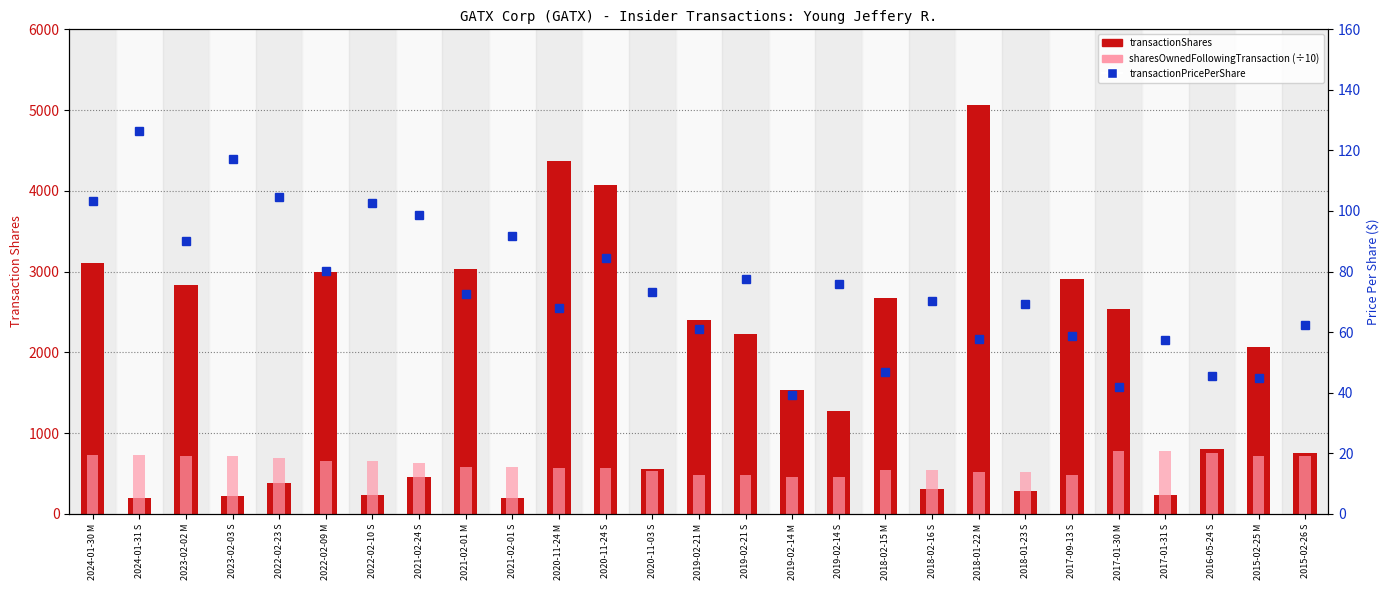

Which series changed the most between 2022-02-23 S and 2018-02-16 S?

sharesOwnedFollowingTransaction (÷10)